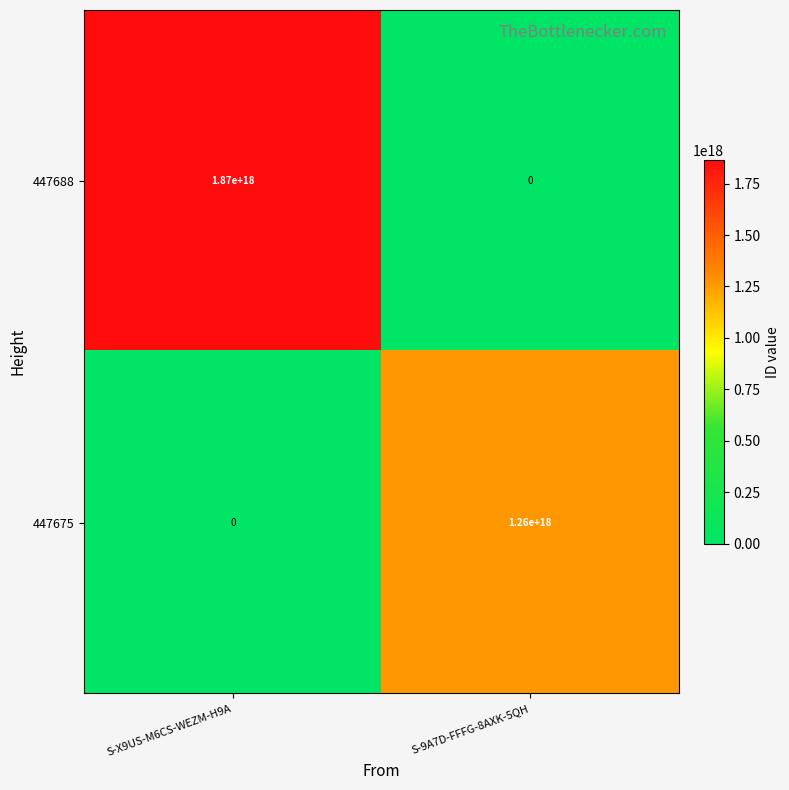

At which category is the sum across all series the highest?

S-X9US-M6CS-WEZM-H9A